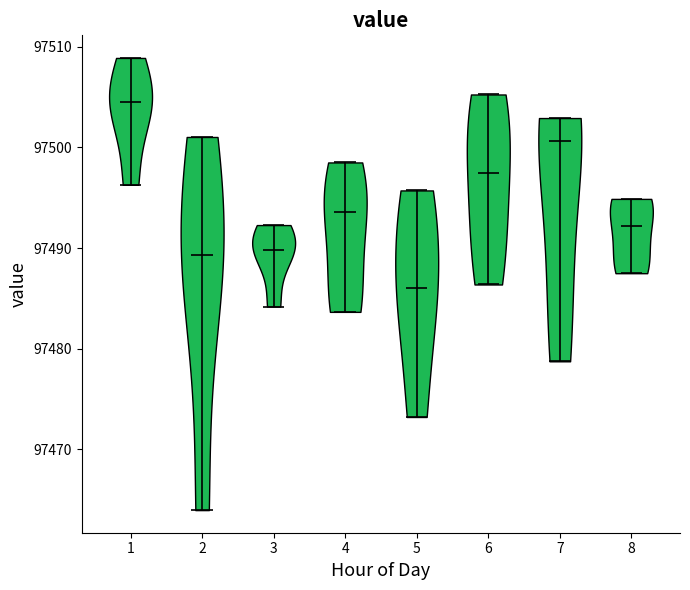

Reading left to right, read every violin against the y-axis: where its median line is, and the lowest and highest points it reaches. The values are not printed on the chart, so give them approximately, as read against the axis.

1: median line 97505, lowest point 97496, highest point 97509
2: median line 97489, lowest point 97464, highest point 97501
3: median line 97490, lowest point 97484, highest point 97492
4: median line 97494, lowest point 97484, highest point 97499
5: median line 97486, lowest point 97473, highest point 97496
6: median line 97497, lowest point 97486, highest point 97505
7: median line 97501, lowest point 97479, highest point 97503
8: median line 97492, lowest point 97488, highest point 97495